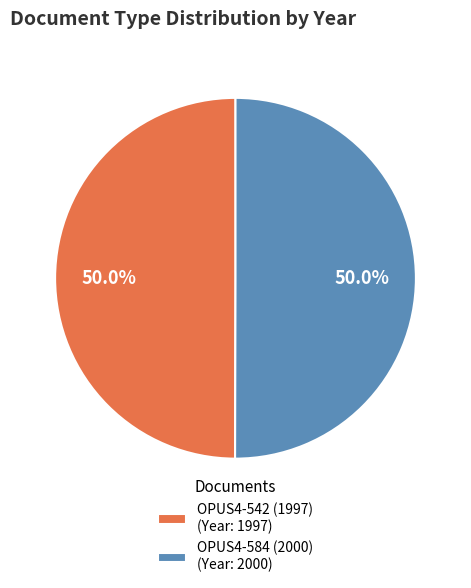

The OPUS4-584 (2000) slice represents 50% of the pie. True or false?

True